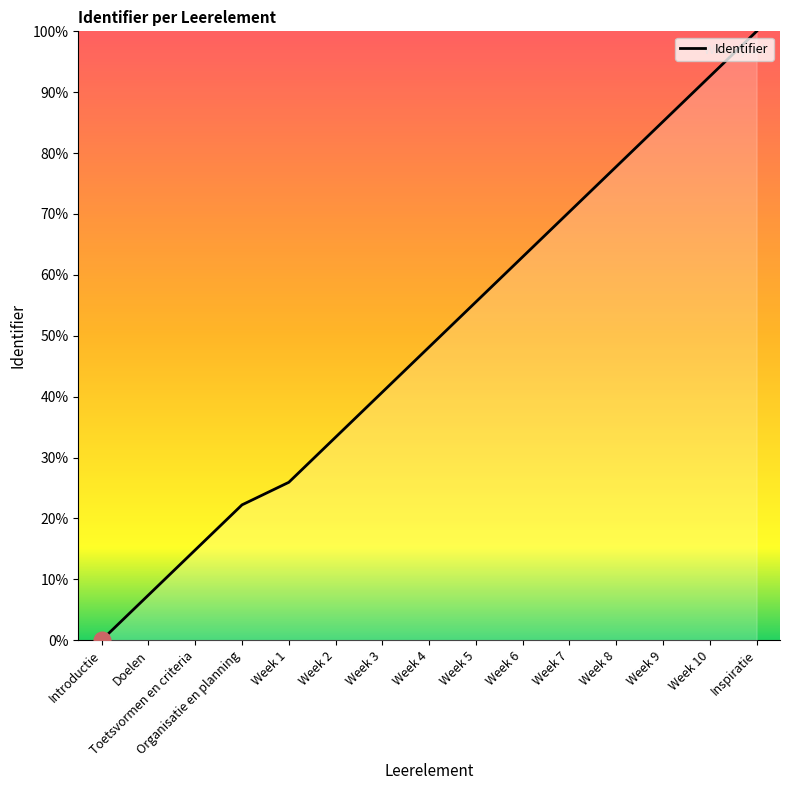

Does the chart display data point markers on the line(s)?

No